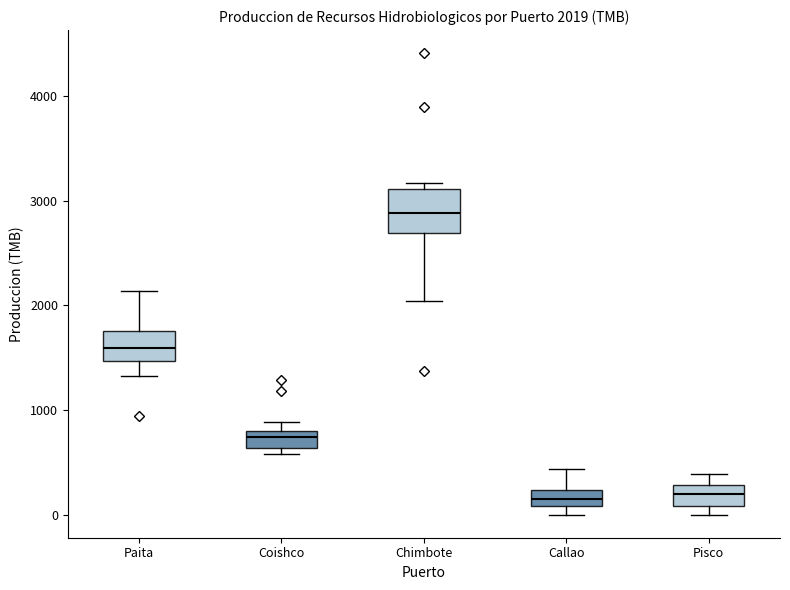

Comparing the boxes themselves (not the whiskers), which one is the tallest?

Chimbote